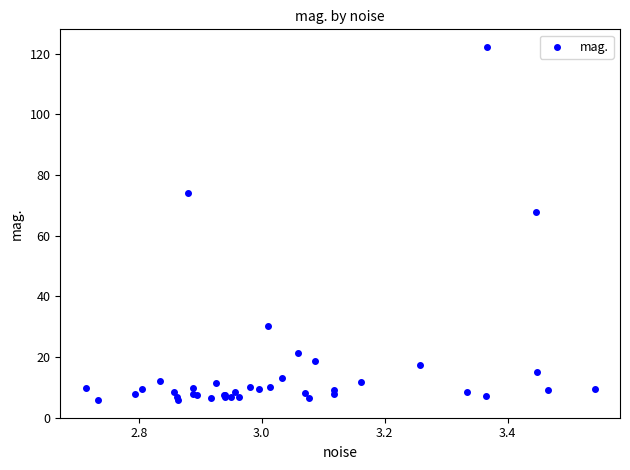

What Y value in the scatter plot is closest to 63?

67.6